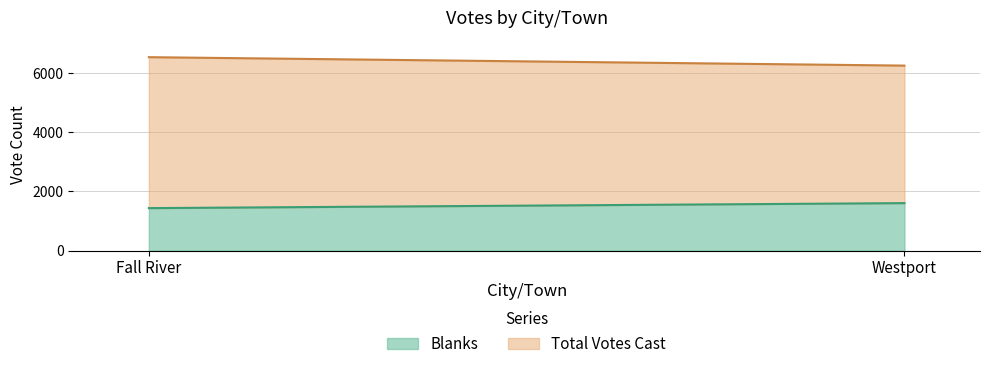

The Total Votes Cast series shows 11506 at Fall River. True or false?

False